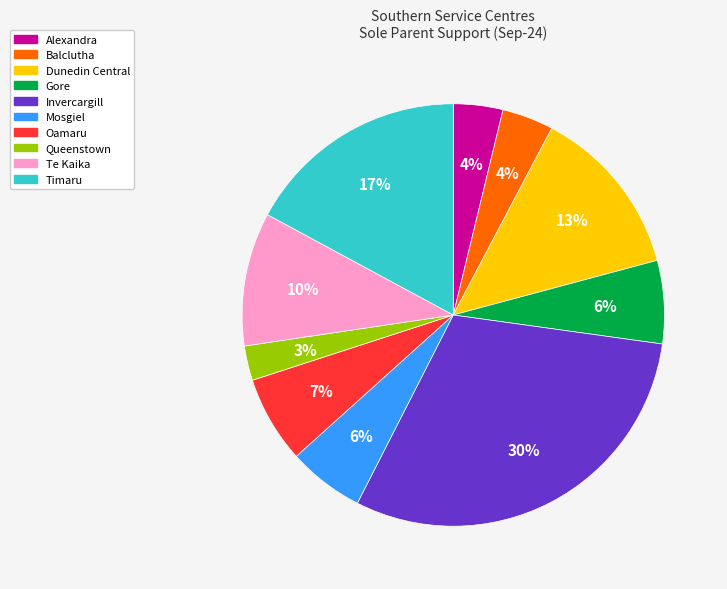

Do Mosgiel and Timaru together represent more than half of the pie?

No